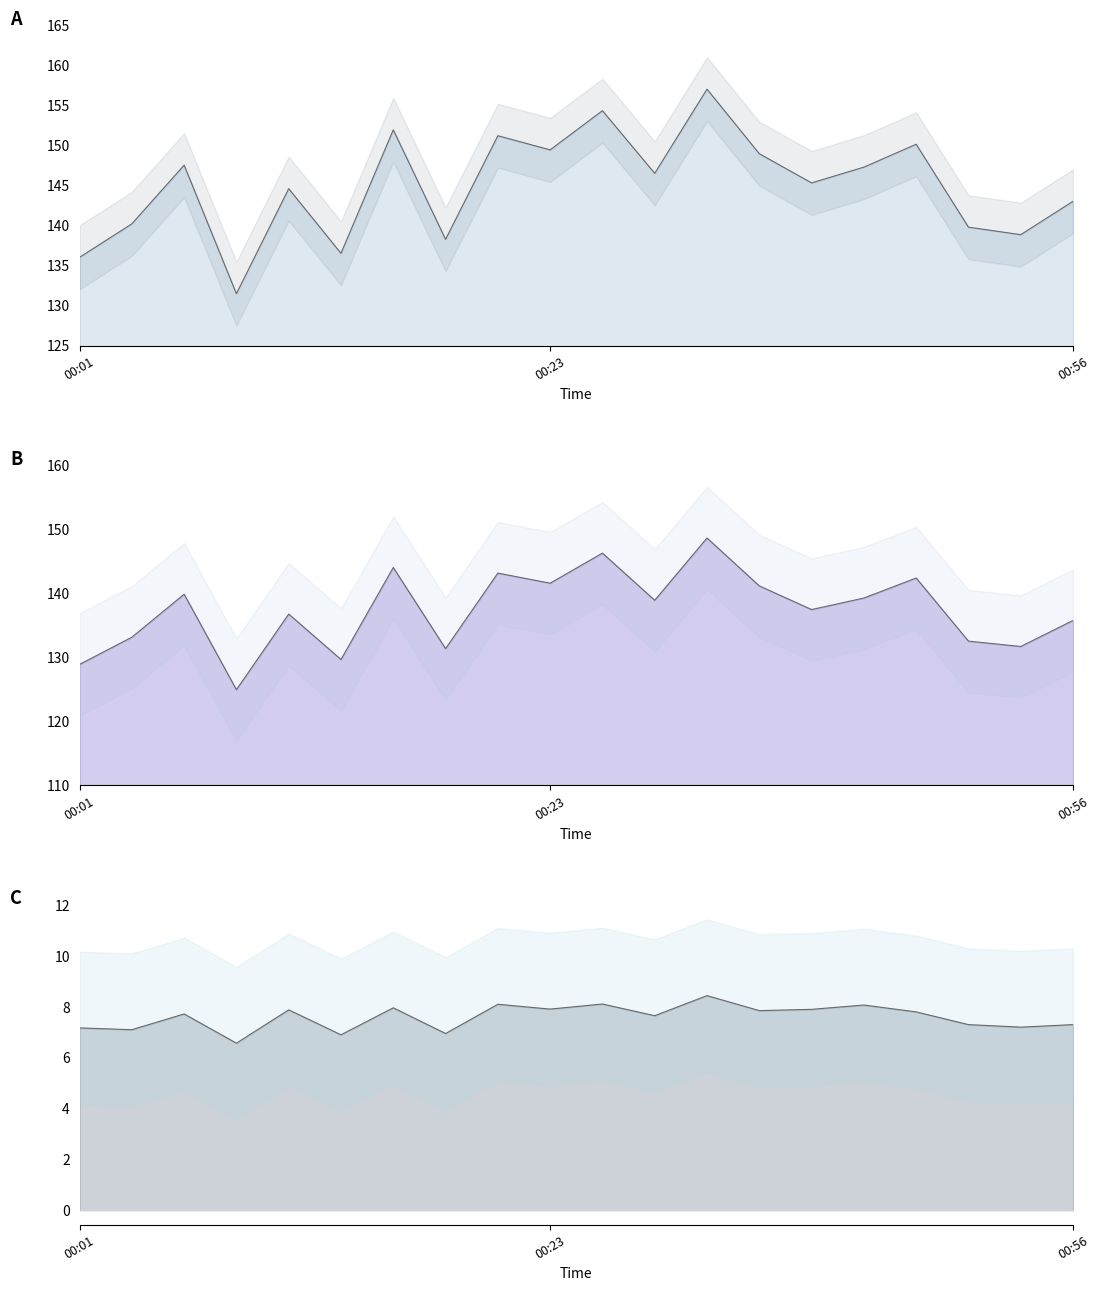

What is the sum of all P2 line values?

2747.3